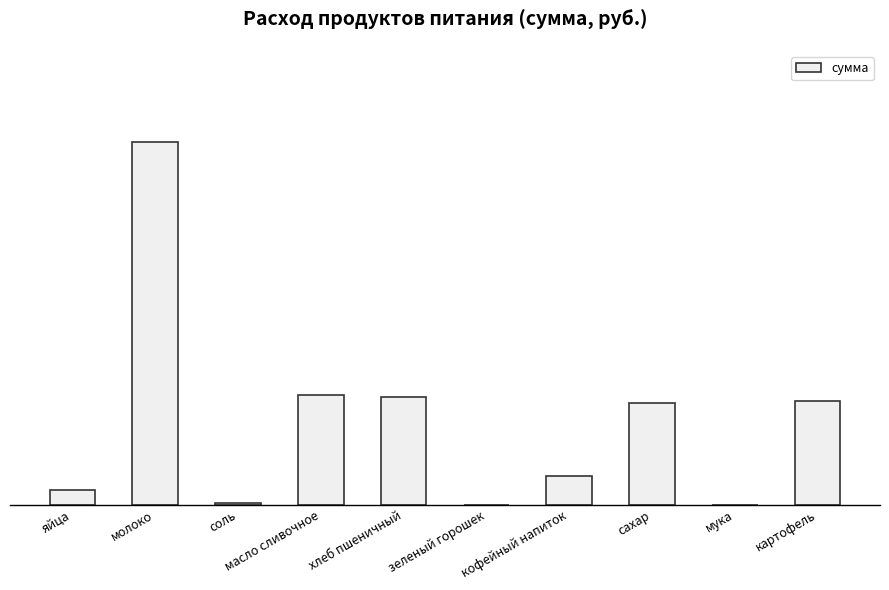

Are the bars horizontal?

No